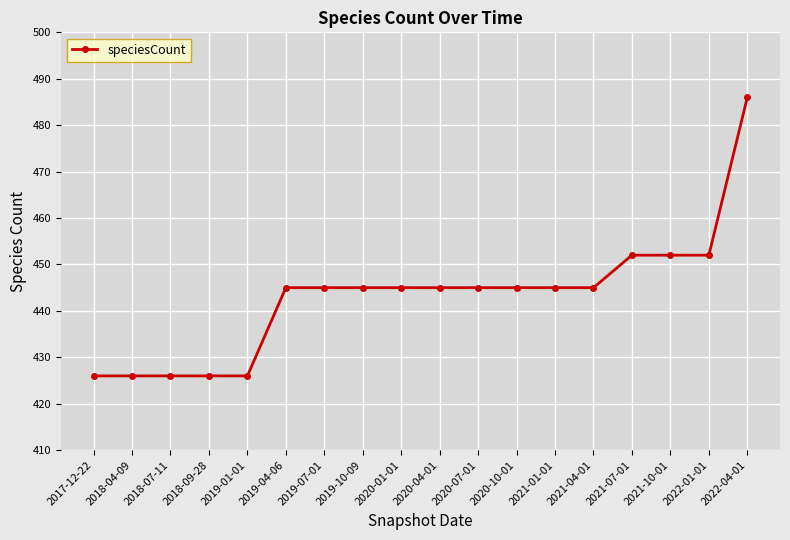

The chart shows a value of 145 at 2018-07-11. True or false?

False